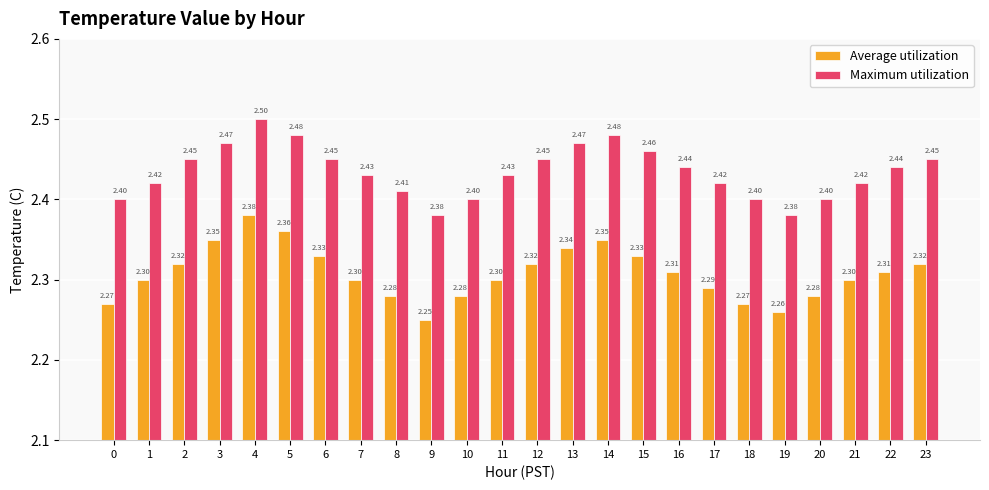

What is the average value of the Maximum utilization series?

2.4